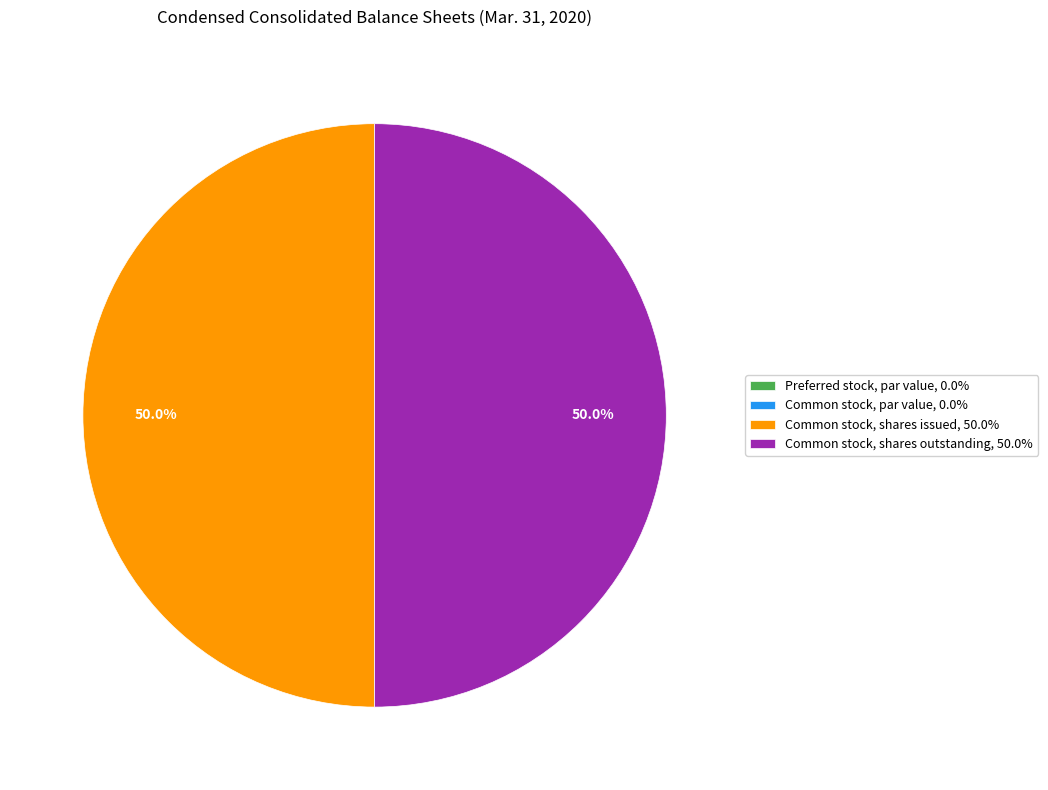

To the nearest percent, what is the difference between the largest and smallest slice percentages?

50%